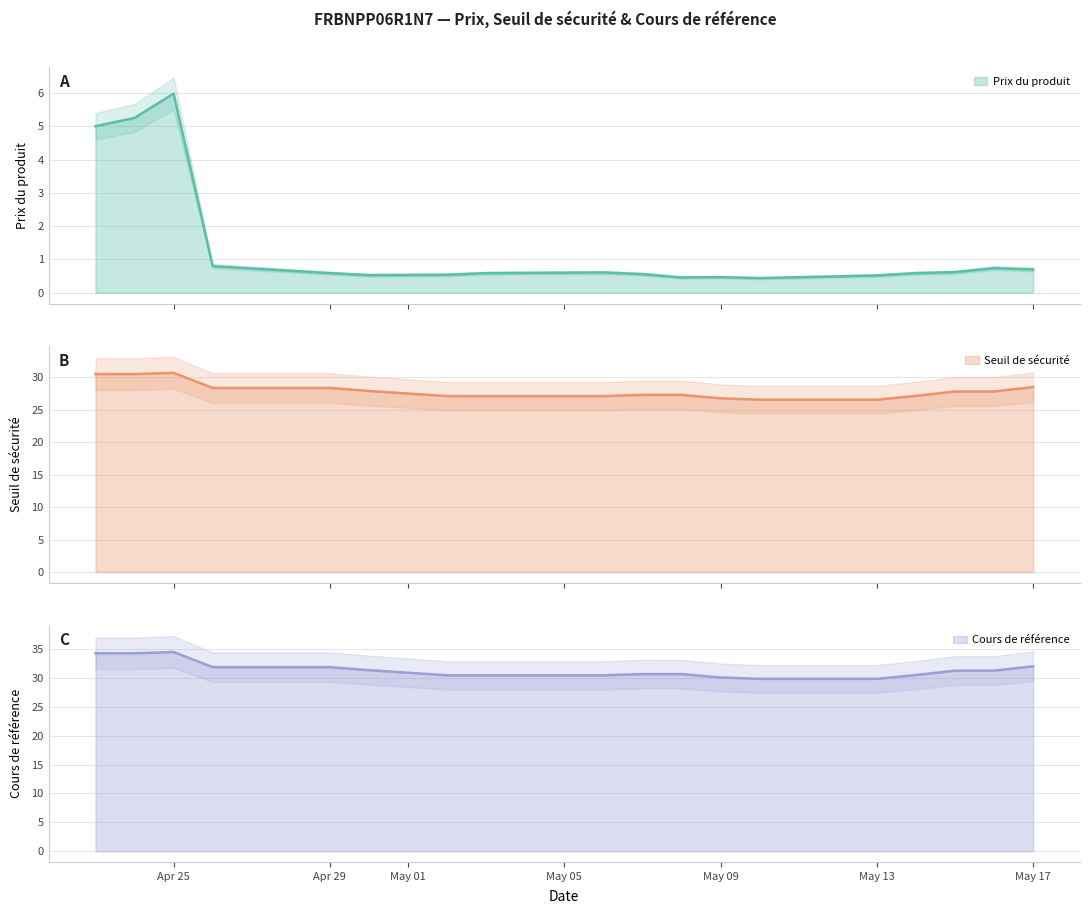

At which category does Seuil de sécurité reach its first local peak?

Apr 25